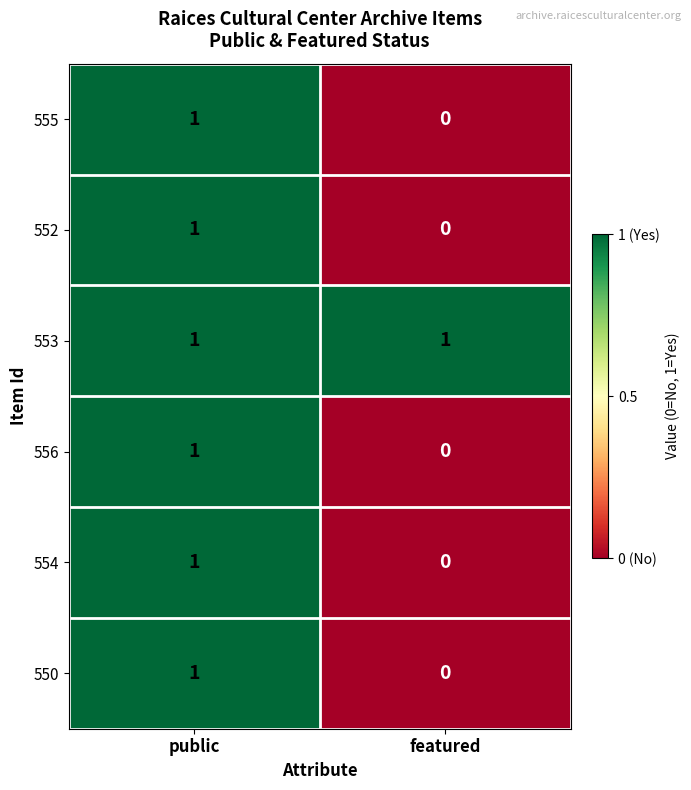

True or false: 555 has a value of 1 at public.

True